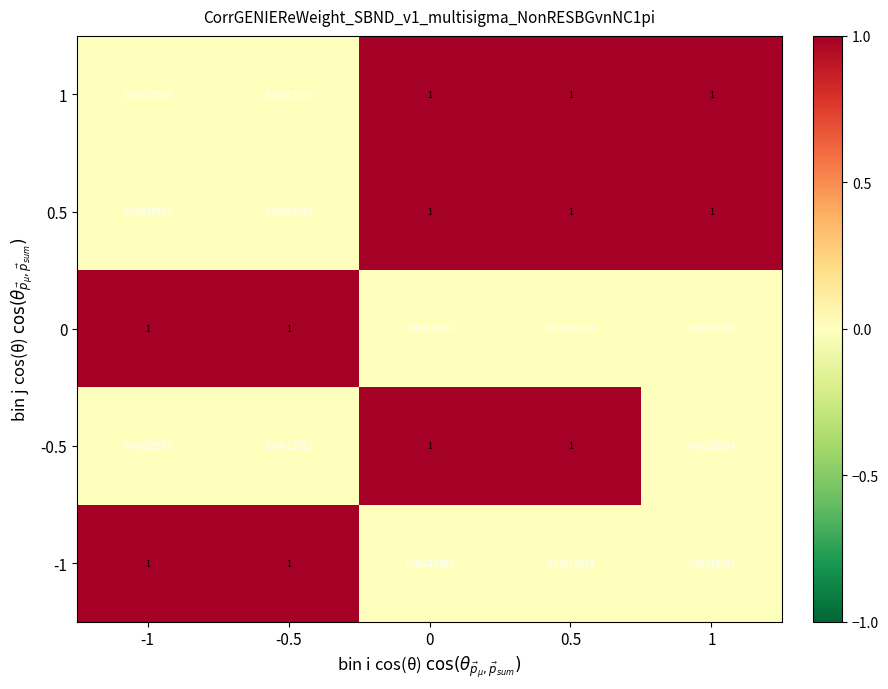

Is the value of 0.5 at -1 greater than the value of 0 at -1?

No